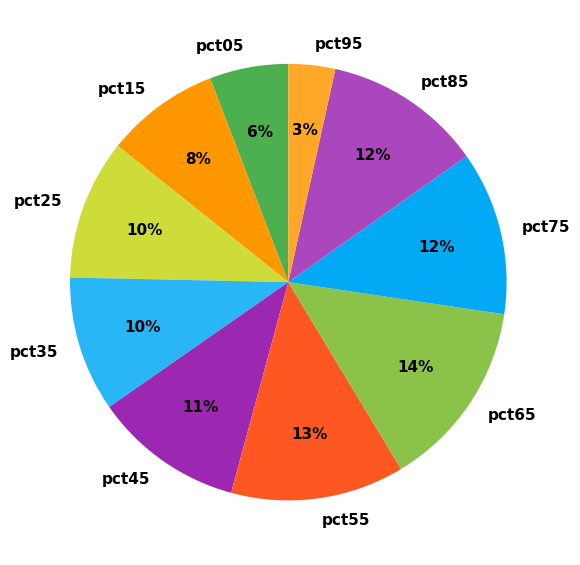

Is the sum of pct95 and pct55 greater than half?

No